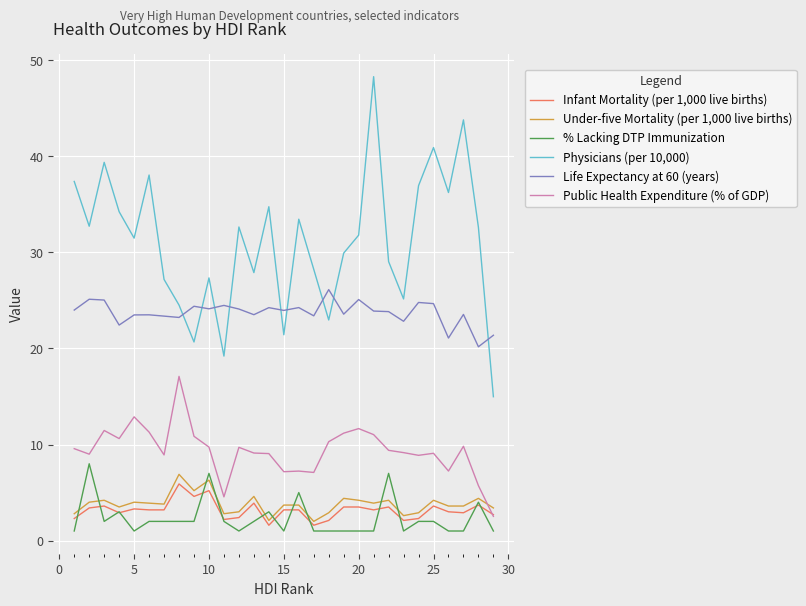

What is the minimum value for Life Expectancy at 60 (years)?

20.2